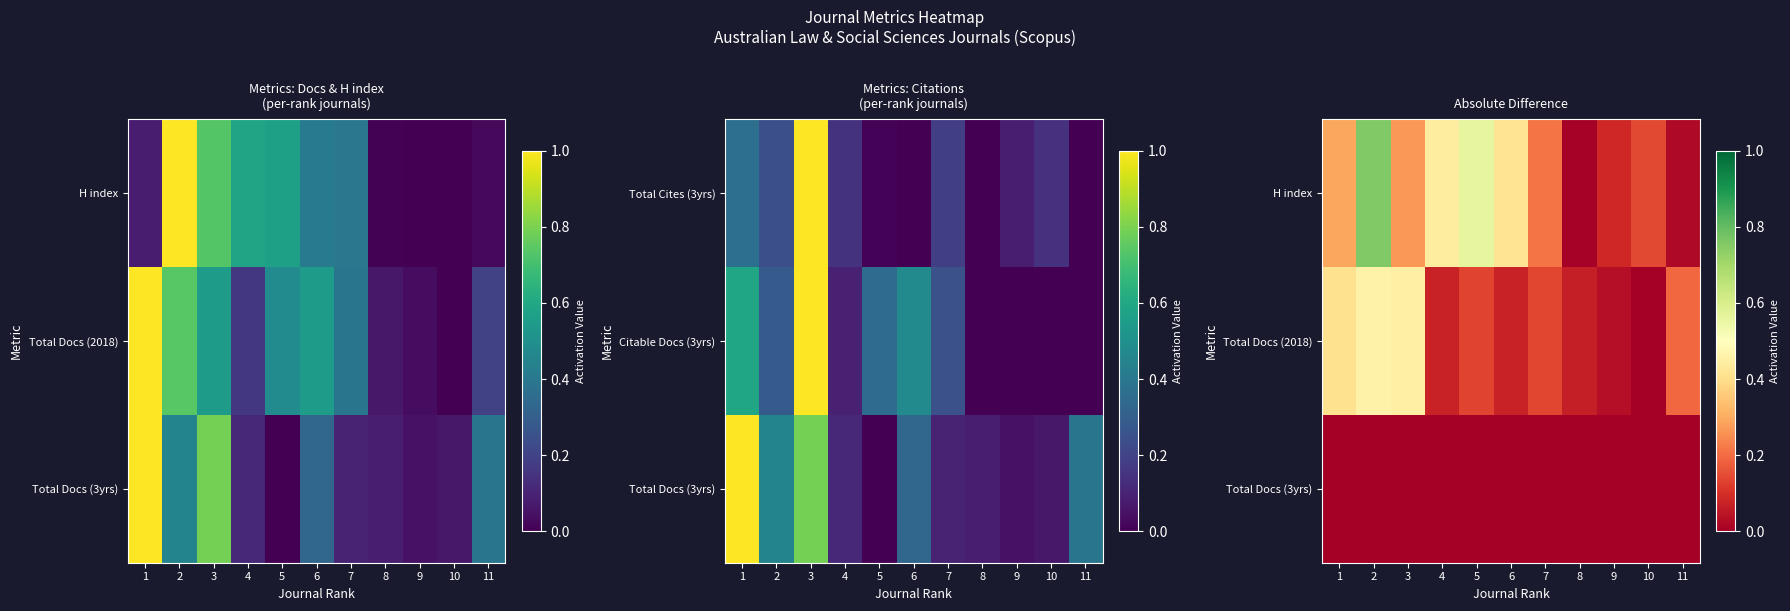

At which category is the sum across all series the highest?

2